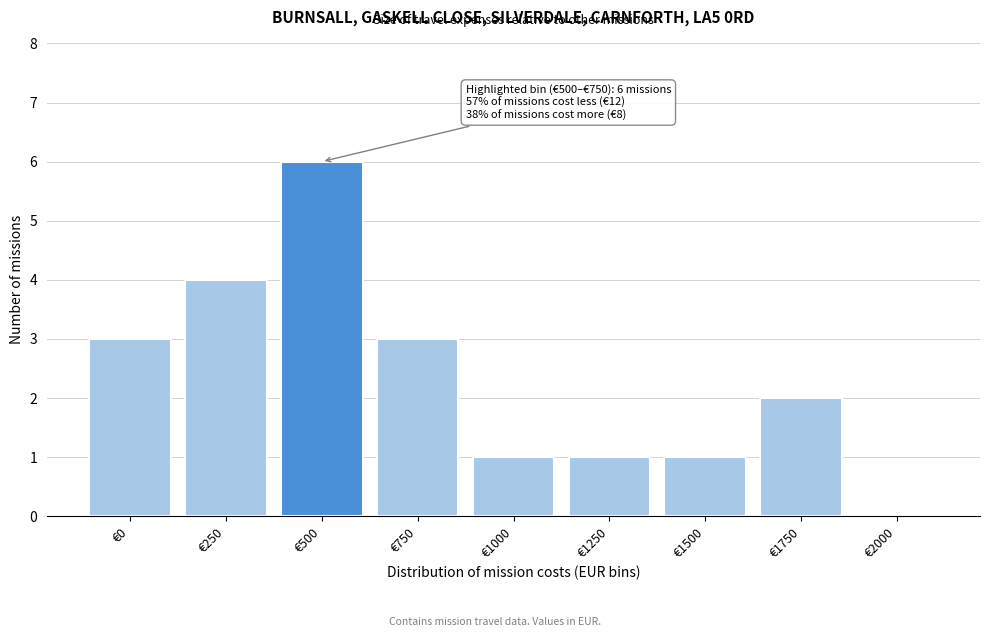

Reading left to right, what are all the values shown in this chart?

€0=3	€250=4	€500=6	€750=3	€1000=1	€1250=1	€1500=1	€1750=2	€2000=0